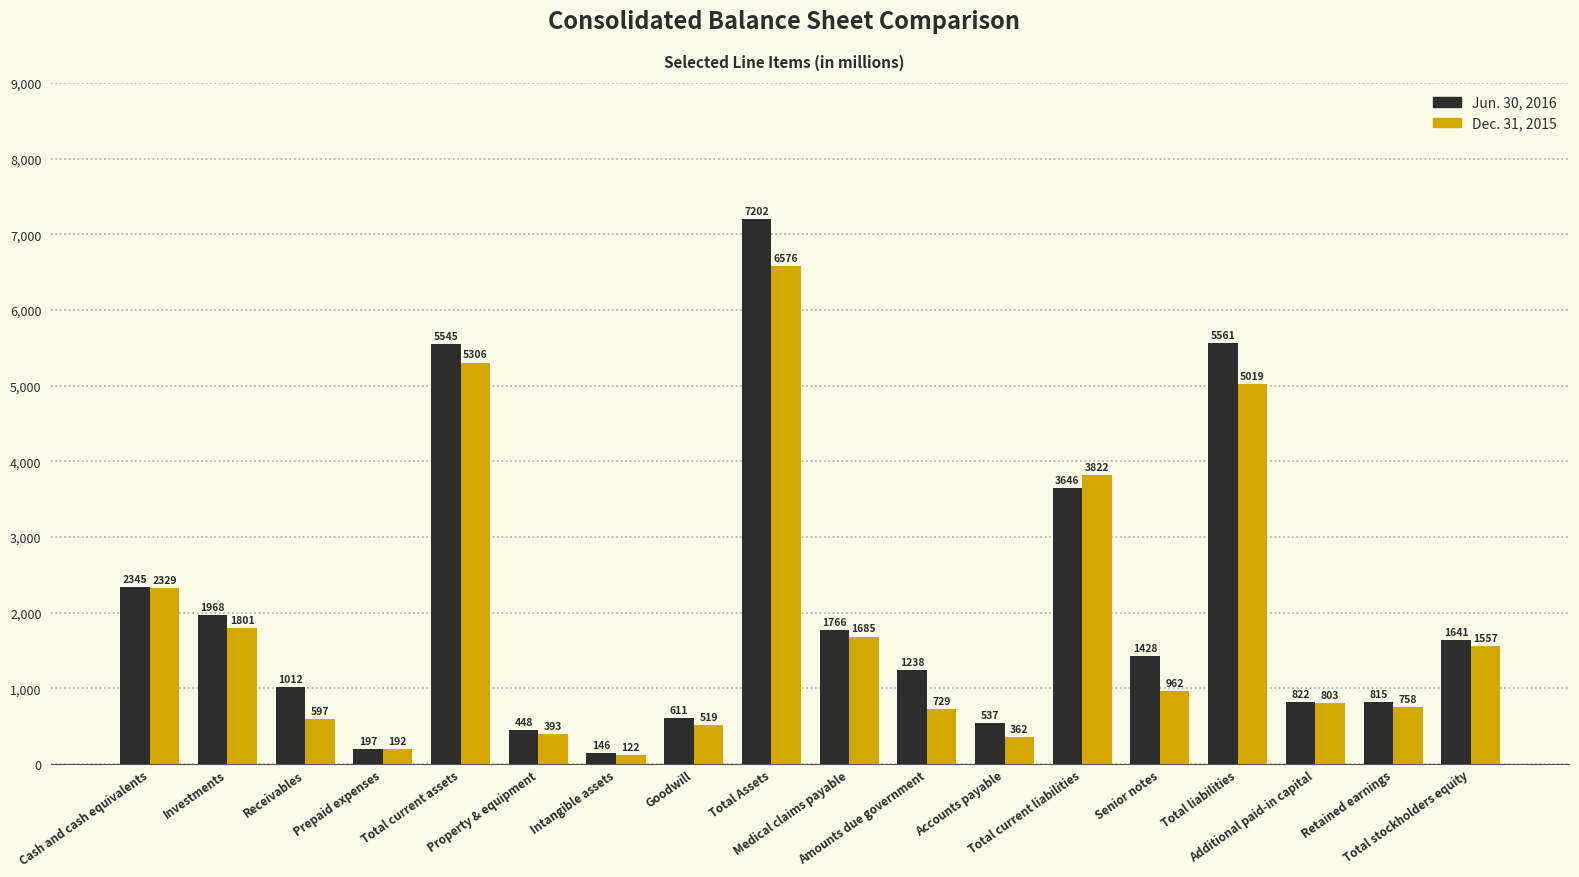

Which series has the largest range (max minus min)?

Jun. 30, 2016